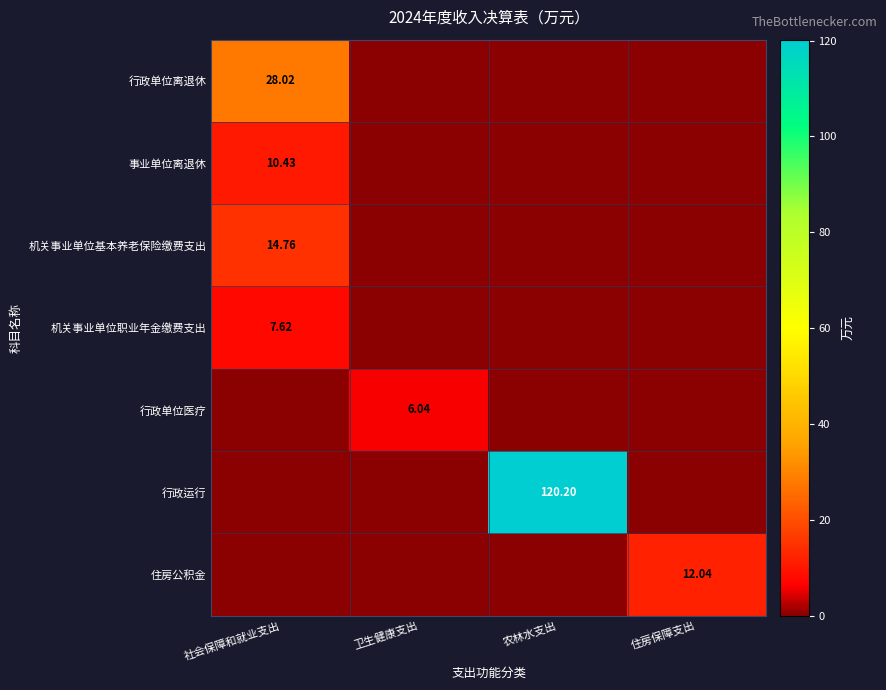

What is the total value across all series at 住房保障支出?

12.0